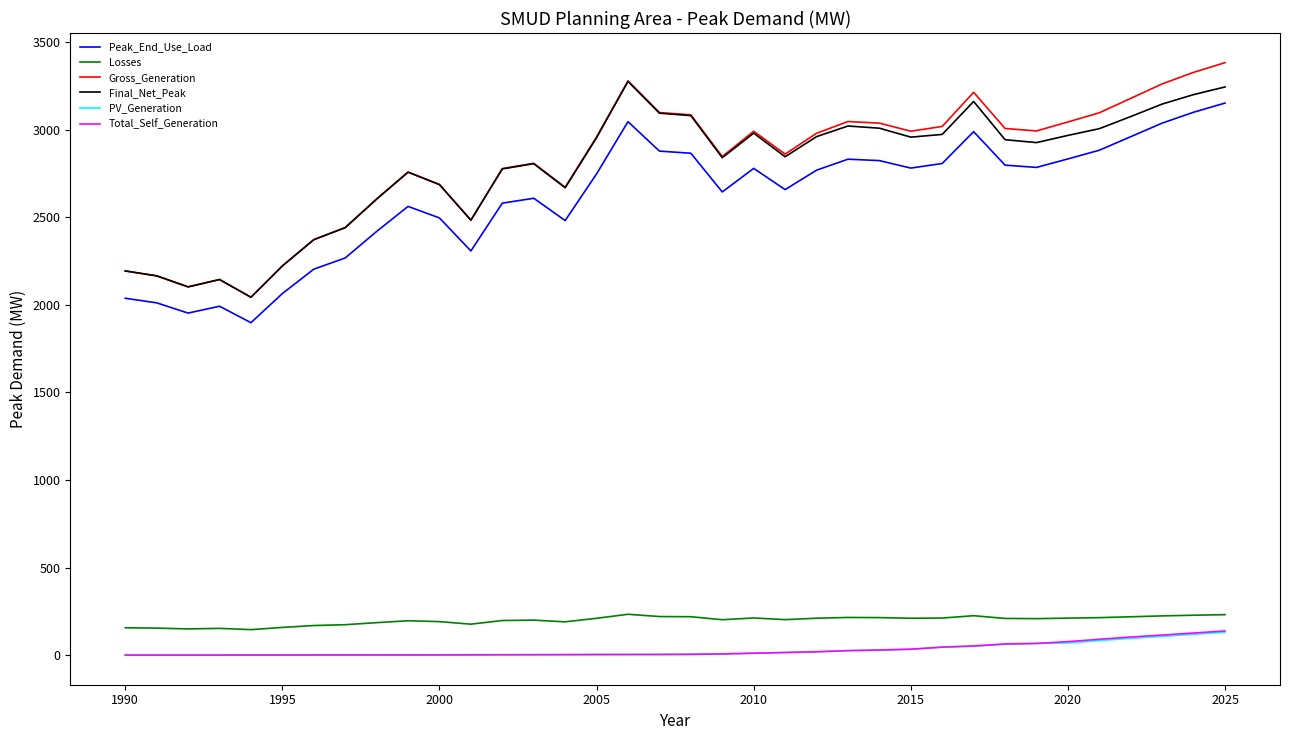

Which series has the widest spread of values?

Gross_Generation